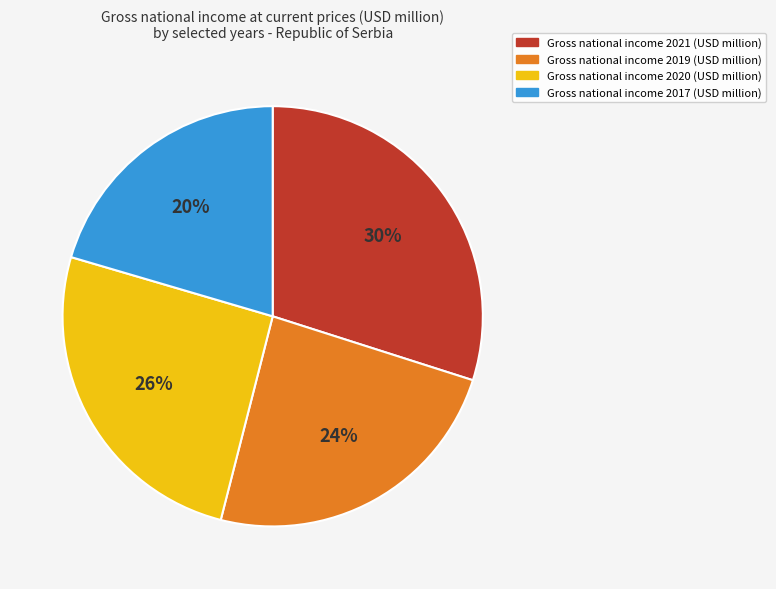

Rank the categories by value from highest to lowest.

Gross national income 2021 (USD million), Gross national income 2020 (USD million), Gross national income 2019 (USD million), Gross national income 2017 (USD million)